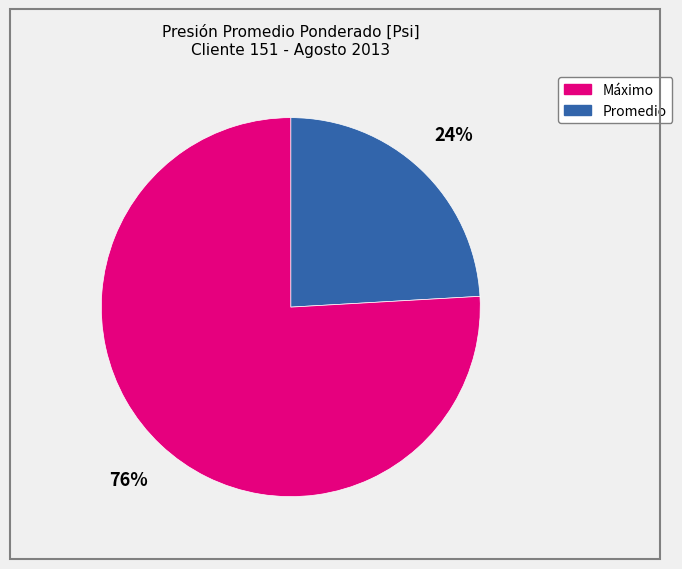

To the nearest percent, what is the average slice percentage?

50%